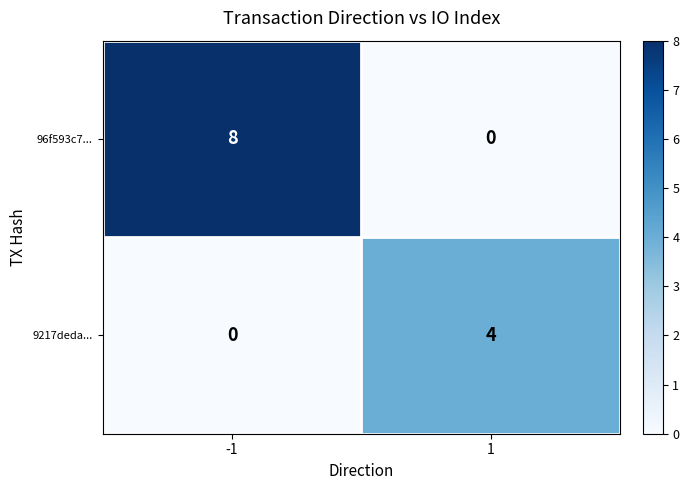

At how many categories does at least one series exceed 6?

1